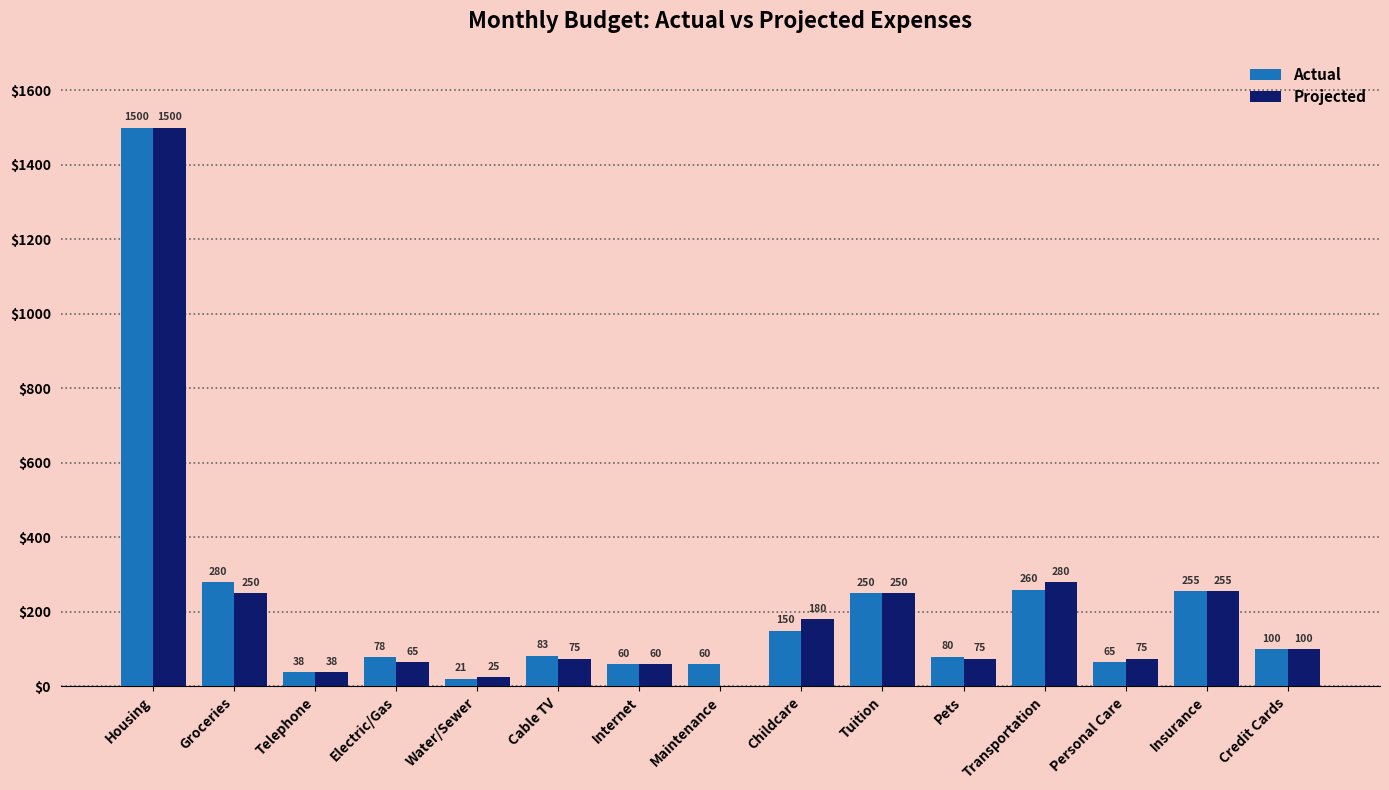

What is the sum of the Actual values at Electric/Gas and Water/Sewer?

99